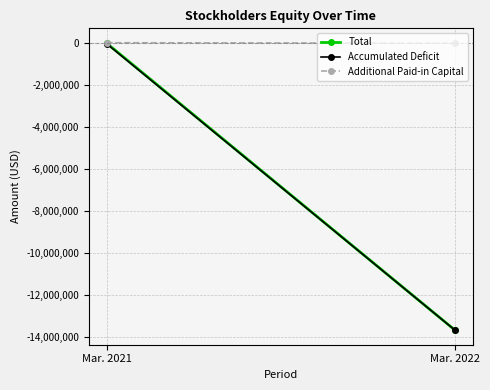

The Total series shows -13660699 at Mar. 2022. True or false?

True